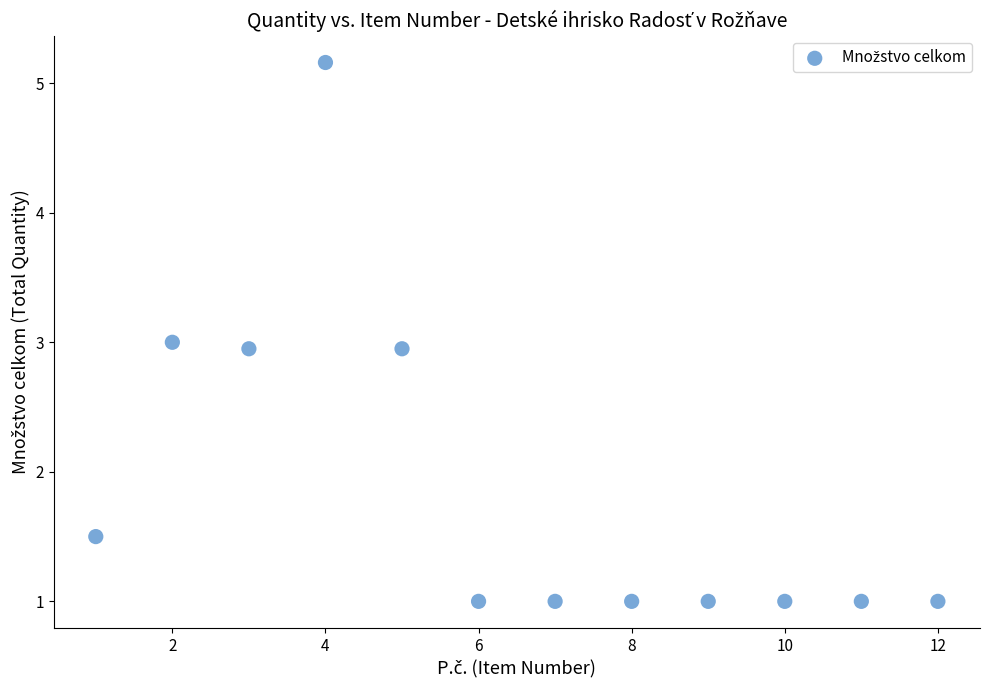

What is the range of Y values (max minus min)?

4.2